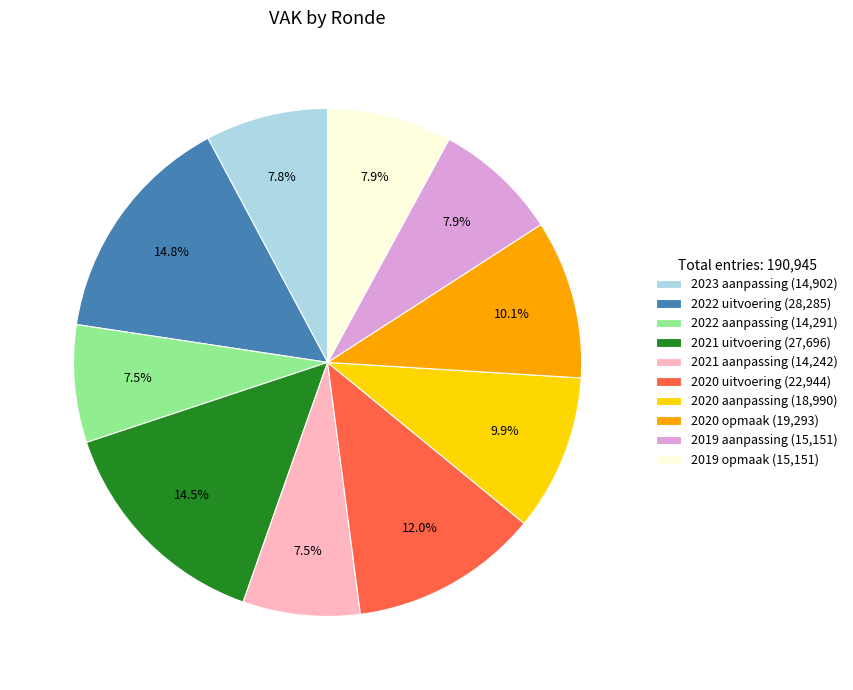

Is it true that 2020 aanpassing is 22% of the pie?

False